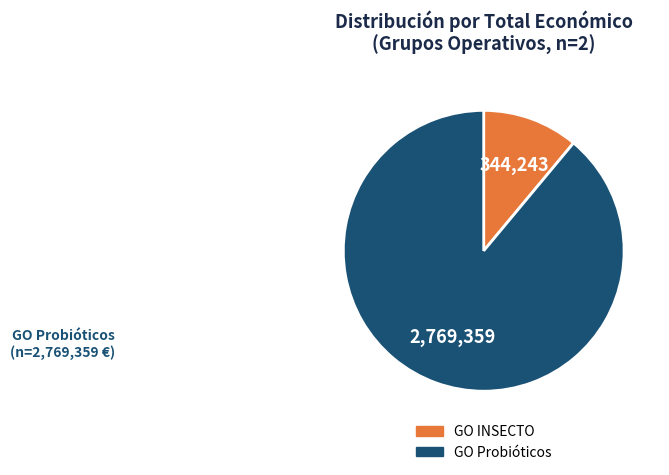

Rank the categories by value from highest to lowest.

GO Probióticos, GO INSECTO